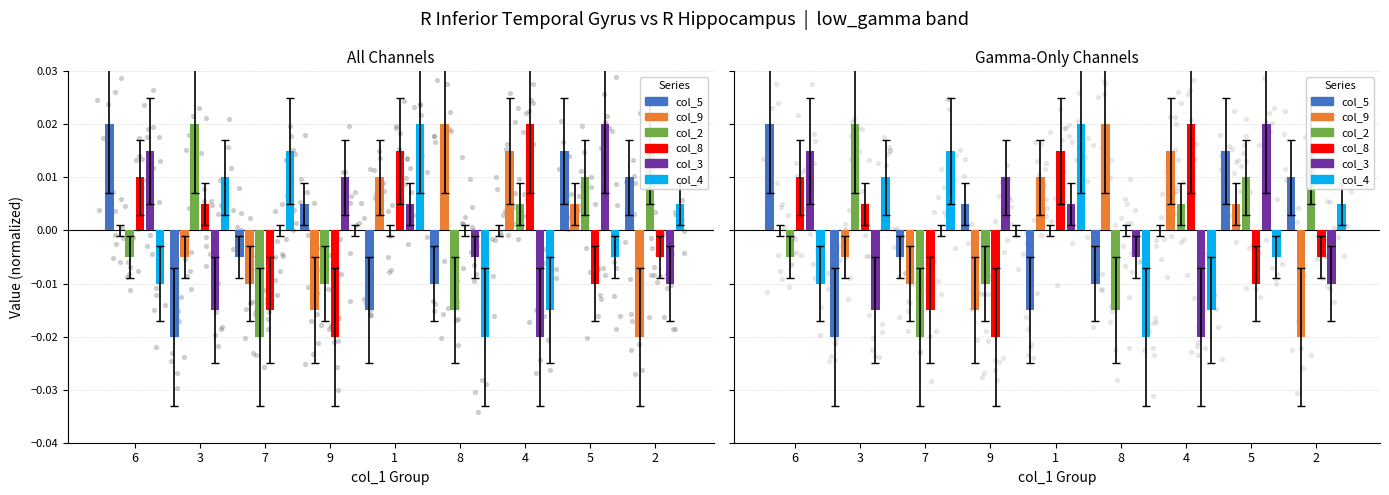

At how many categories does at least one series exceed 0?

9